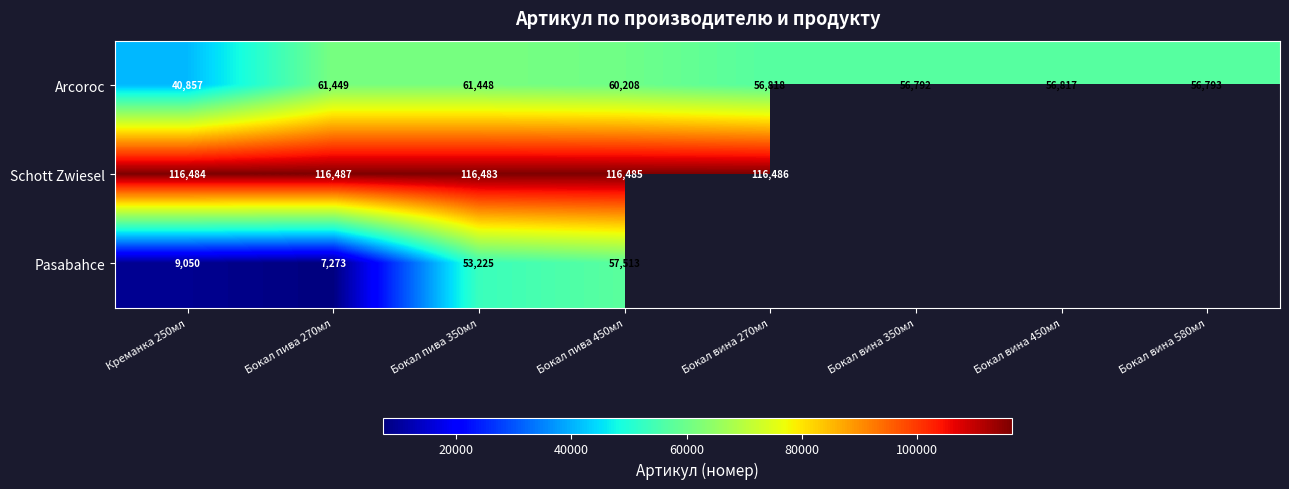

Is the value of Arcoroc at Бокал вина 450мл greater than the value of Schott Zwiesel at Бокал вина 270мл?

No